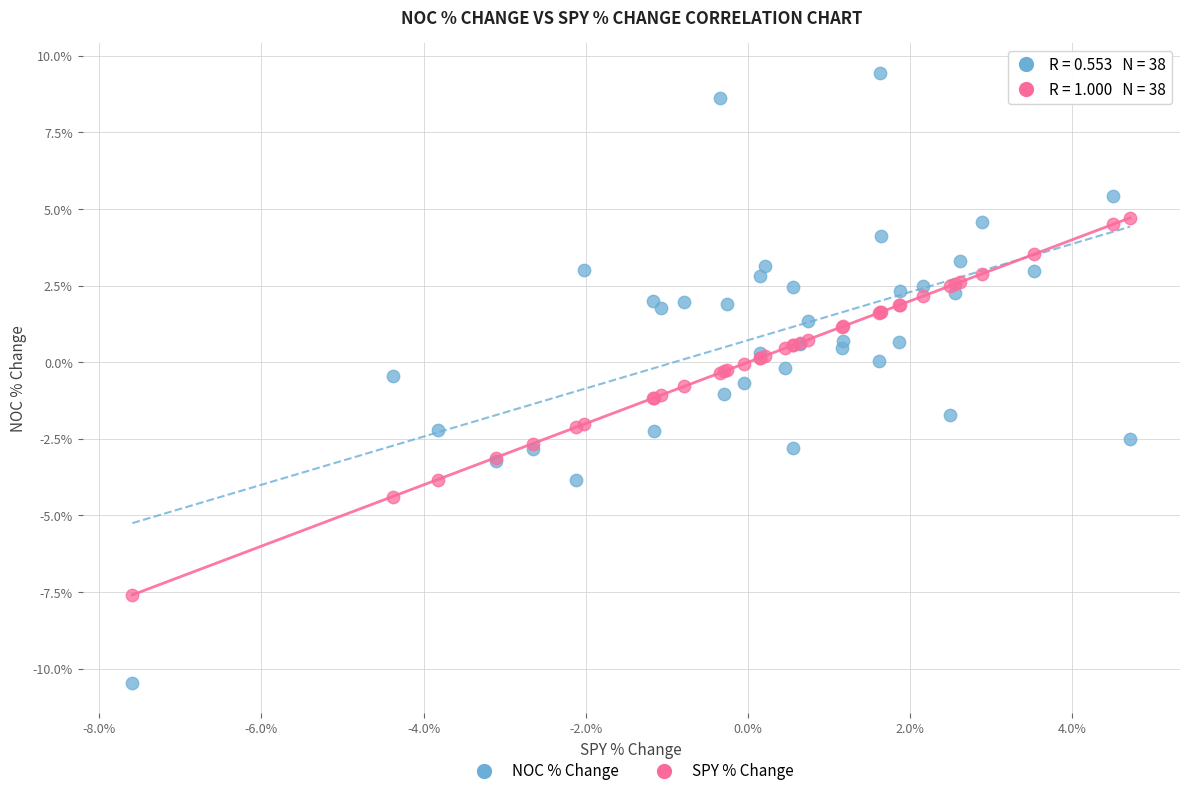

Which series reaches the maximum Y coordinate?

NOC % Change